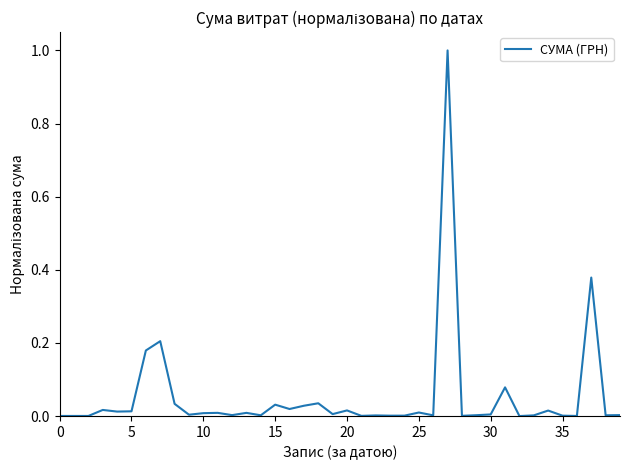

What is the greatest value displayed?

1.0